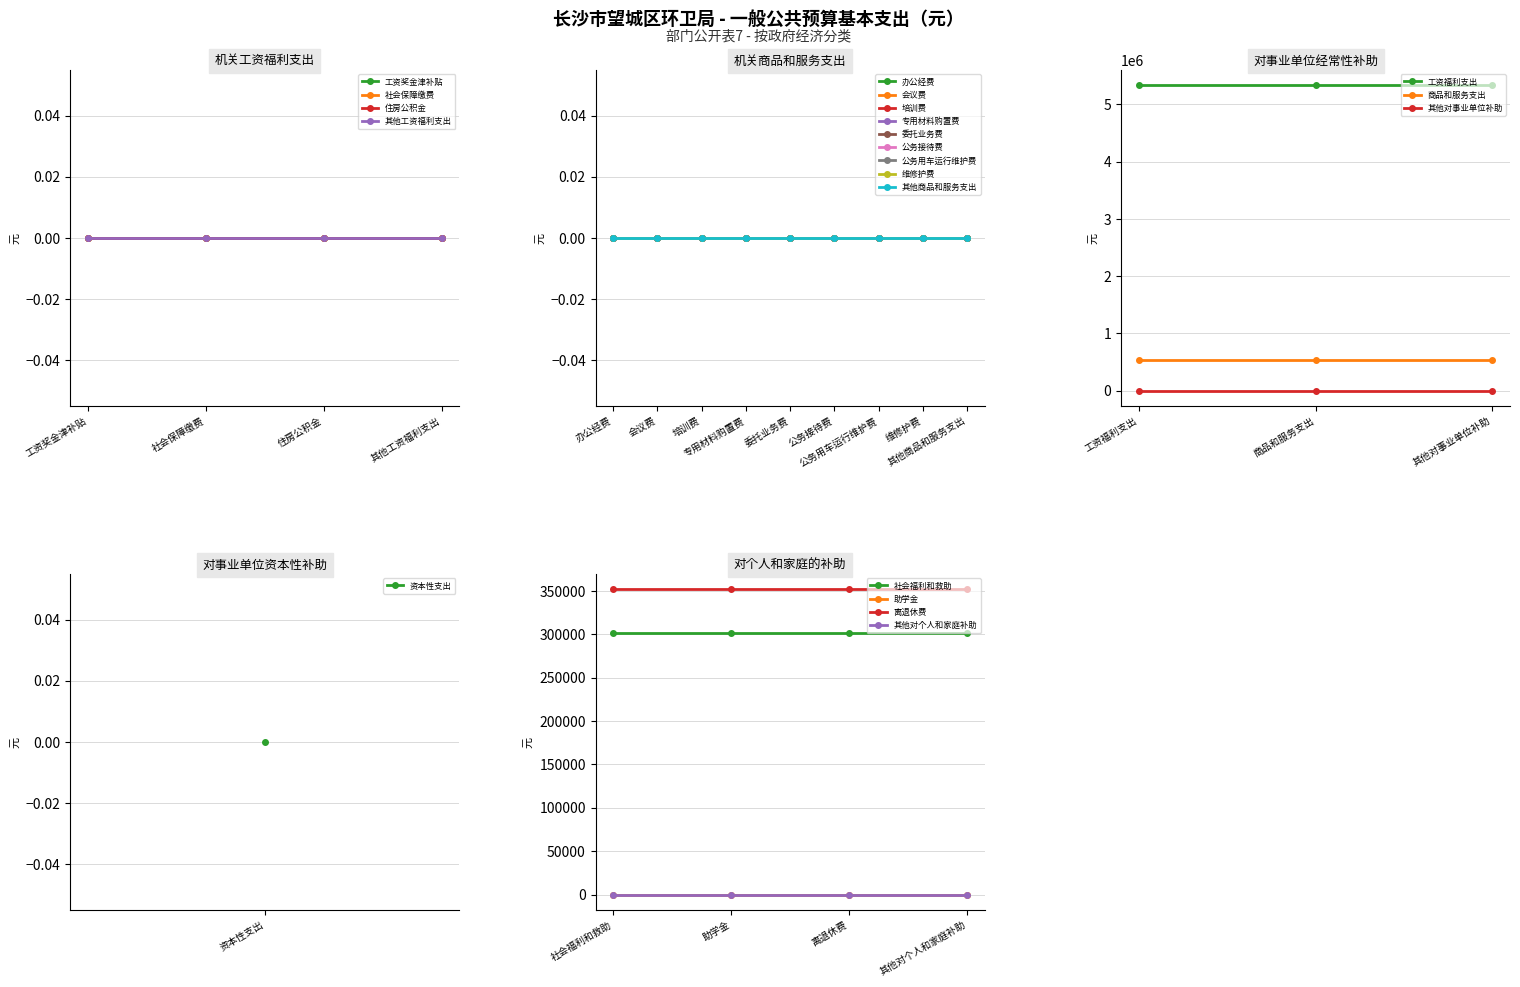

What is the highest value of the 商品和服务支出 series?

528000